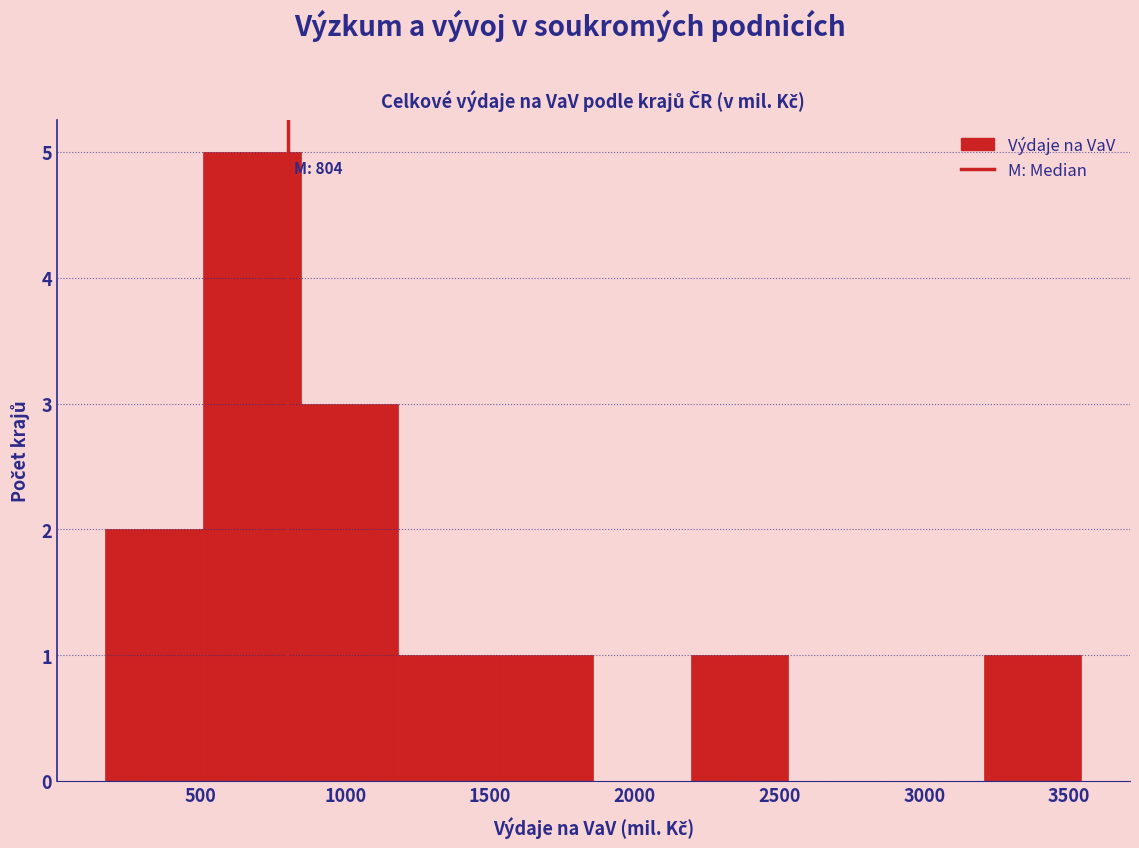

Which range on the x-axis has the tallest bar?

500 to 850